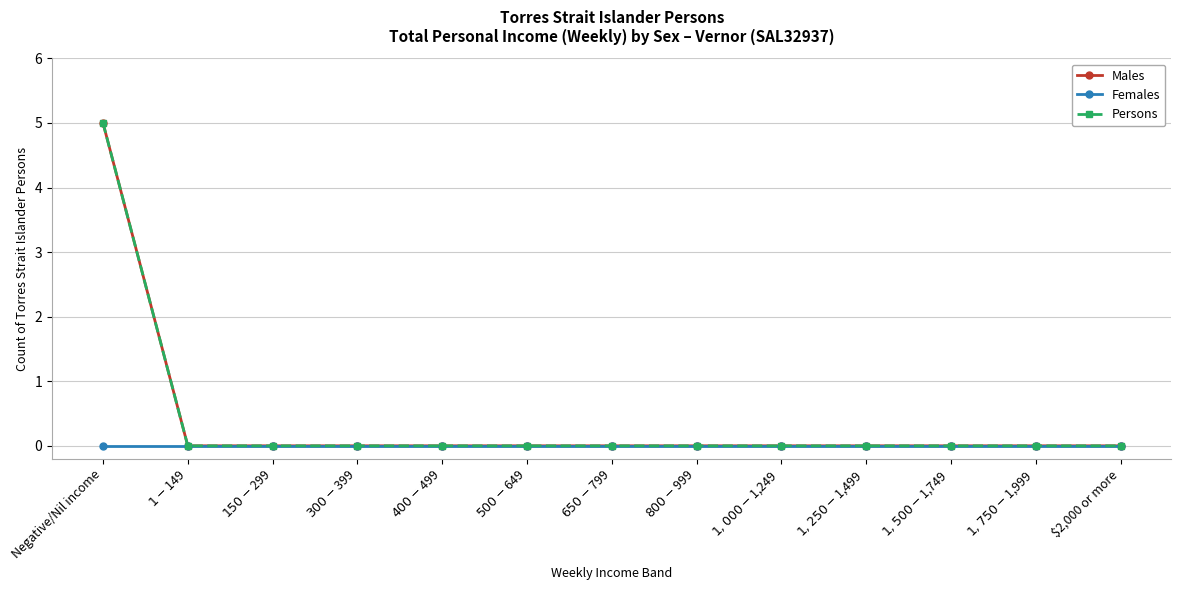

Is this an area chart (filled region under the line)?

No